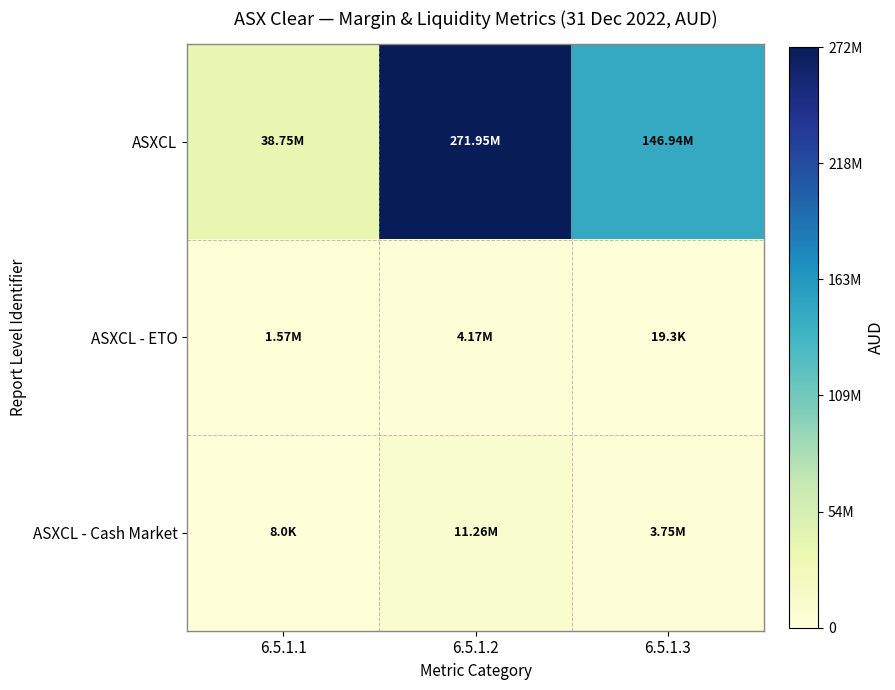

Which series has the widest spread of values?

ASXCL